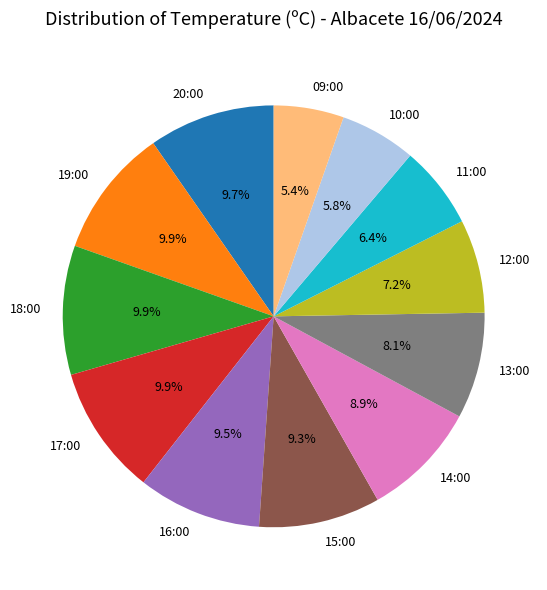

Is the sum of 18:00 and 16:00 greater than half?

No